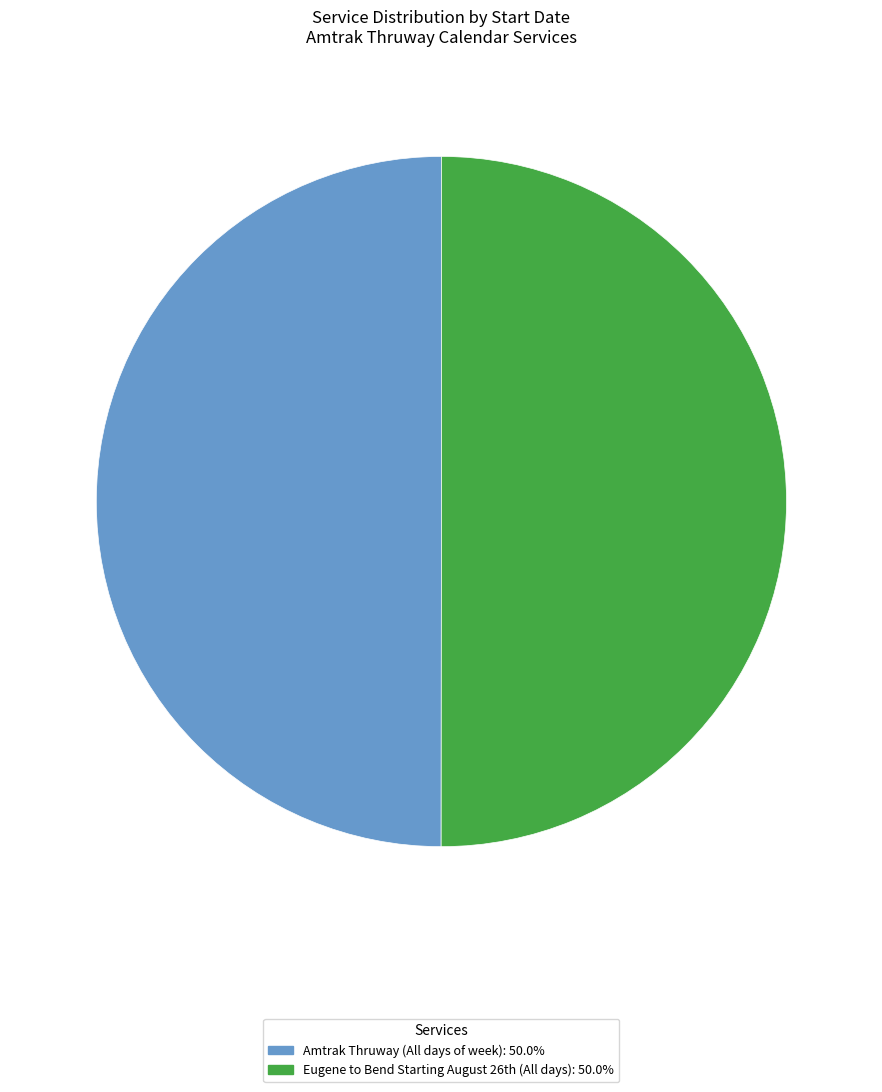

True or false: Amtrak Thruway (All days of week) accounts for 35% of the total.

False